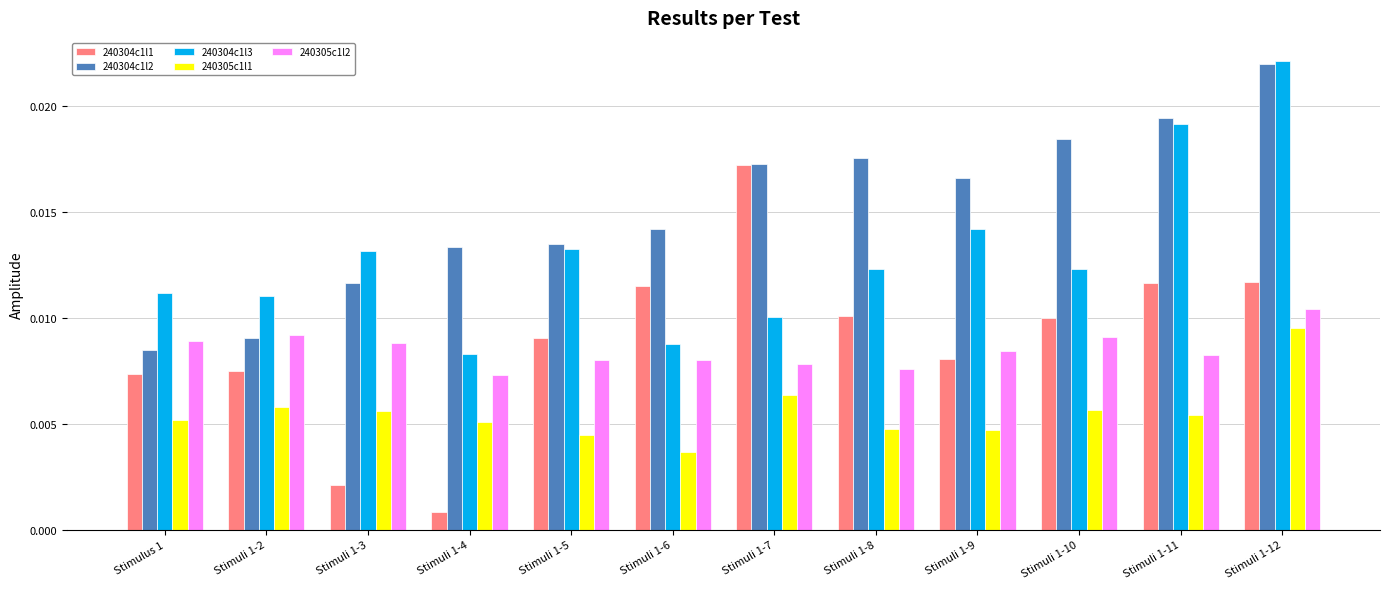

Count the 240304c1l2 values in the range 0 to 1.

12